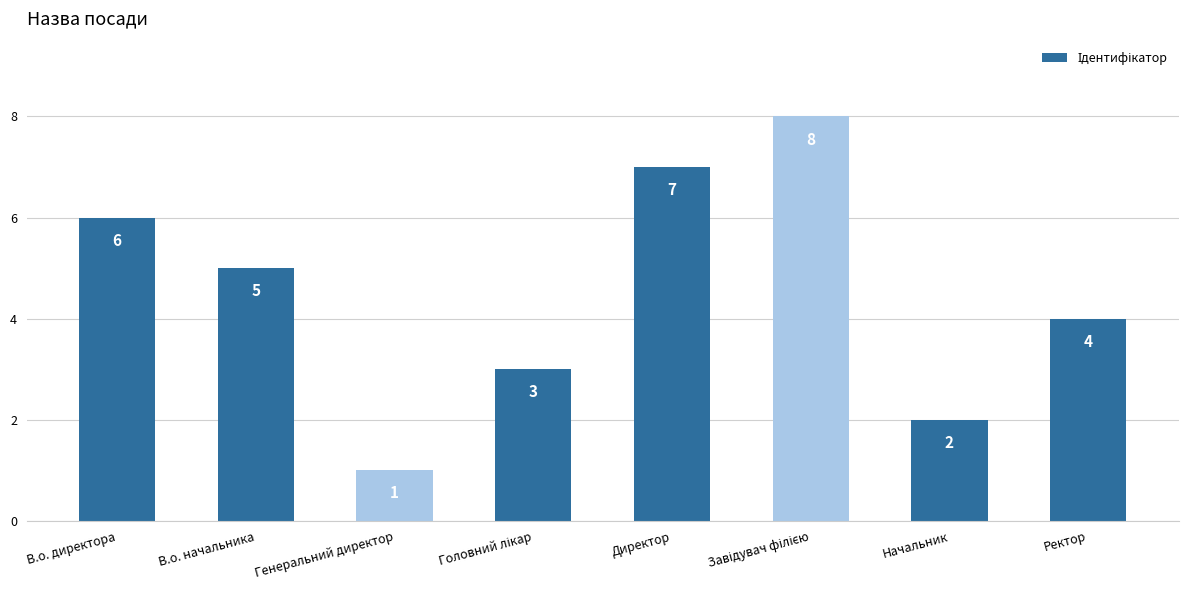

Which label corresponds to the smallest value in the chart?

Генеральний директор